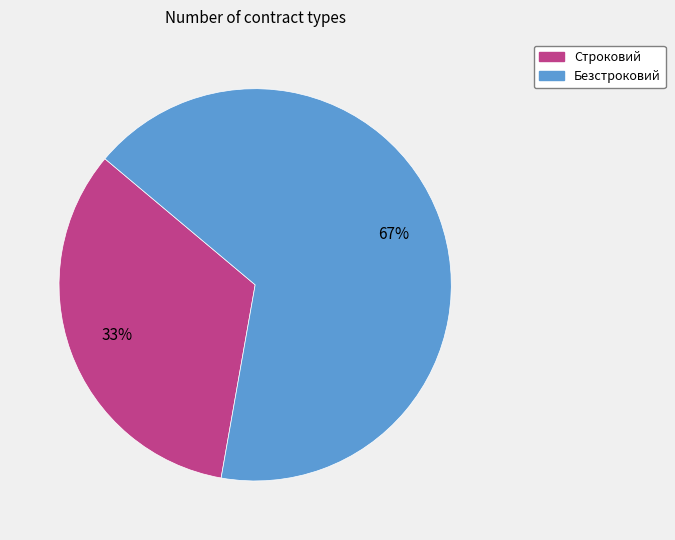

To the nearest percent, what is the average slice percentage?

50%